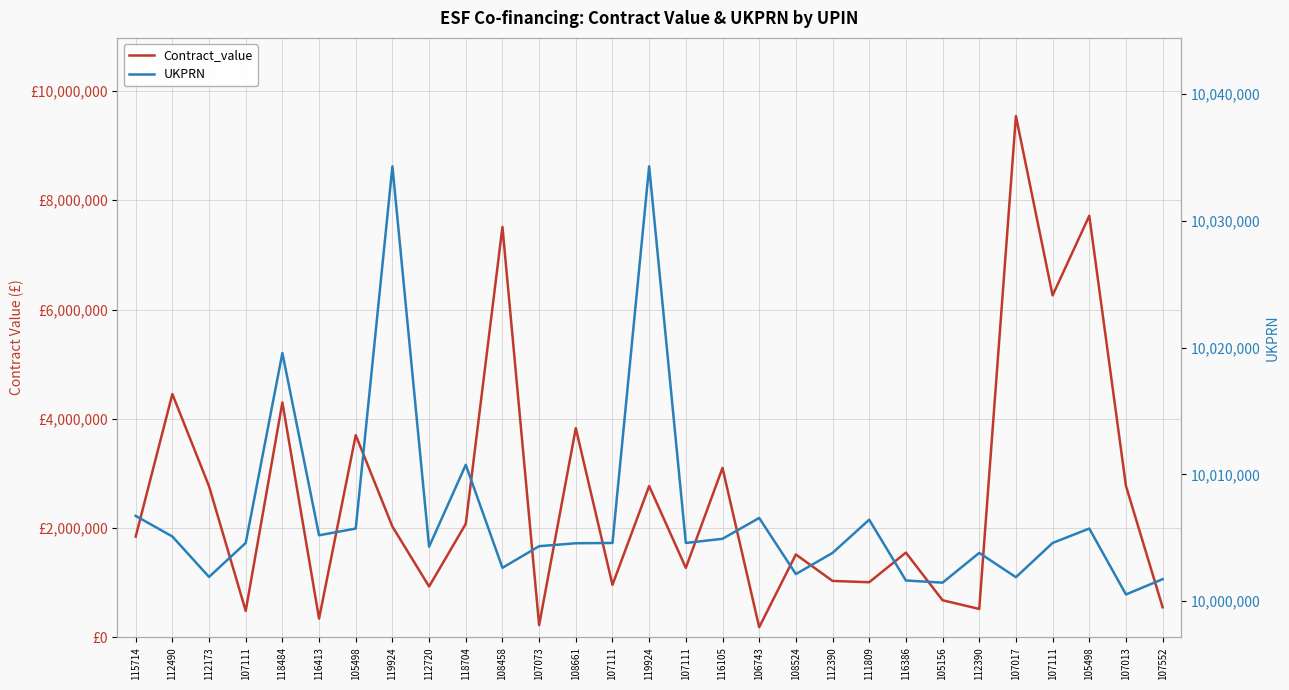

What is the minimum value for UKPRN?

10000536